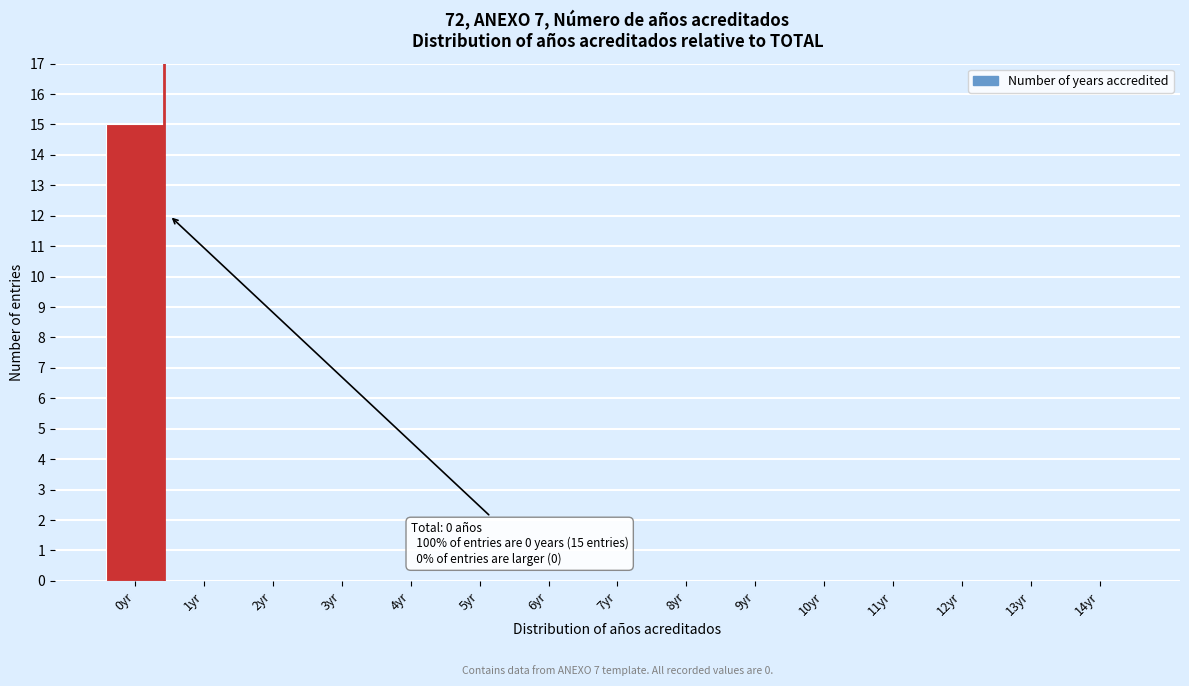

Reading right to left, transcribe all the data shown in this chart.

14yr=0	13yr=0	12yr=0	11yr=0	10yr=0	9yr=0	8yr=0	7yr=0	6yr=0	5yr=0	4yr=0	3yr=0	2yr=0	1yr=0	0yr=15